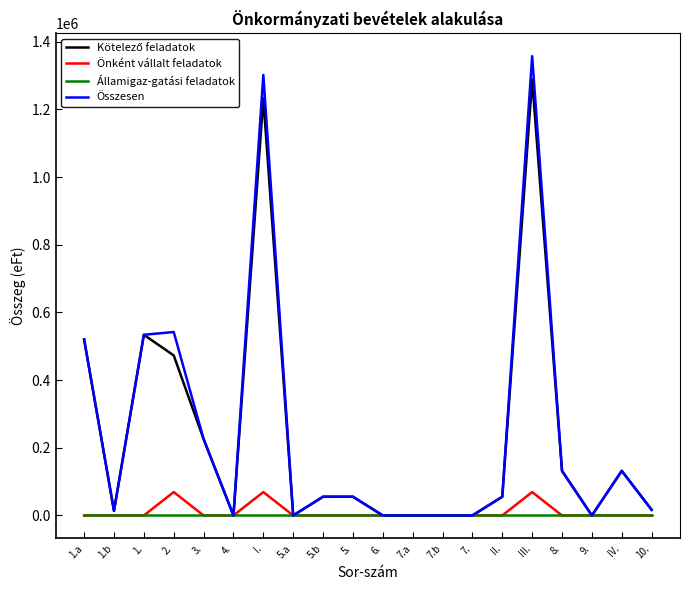

What is the difference between the highest and lowest values at IV.?

131825